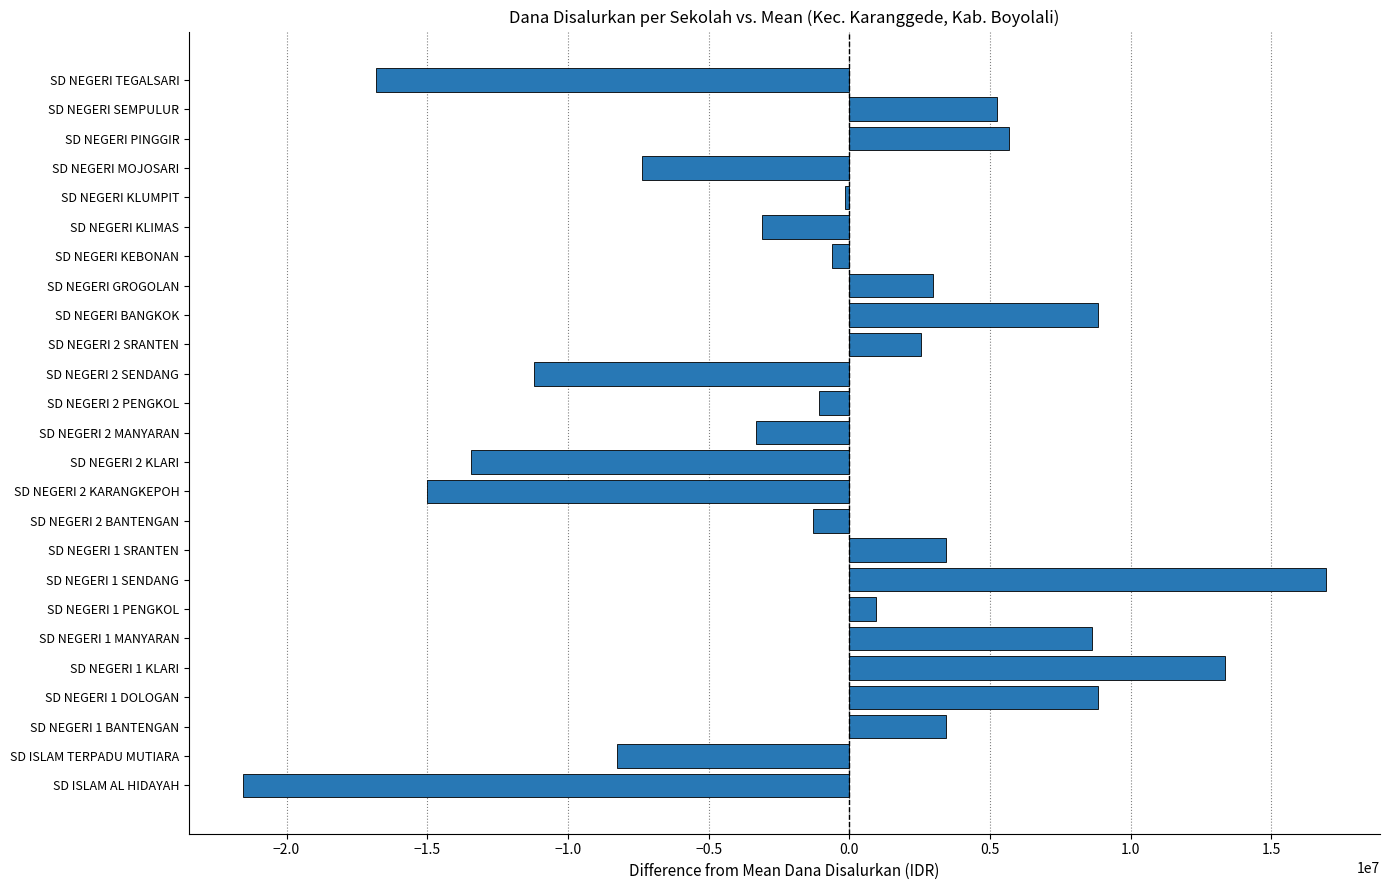

What is the difference between the second highest and minimum values?

34875000